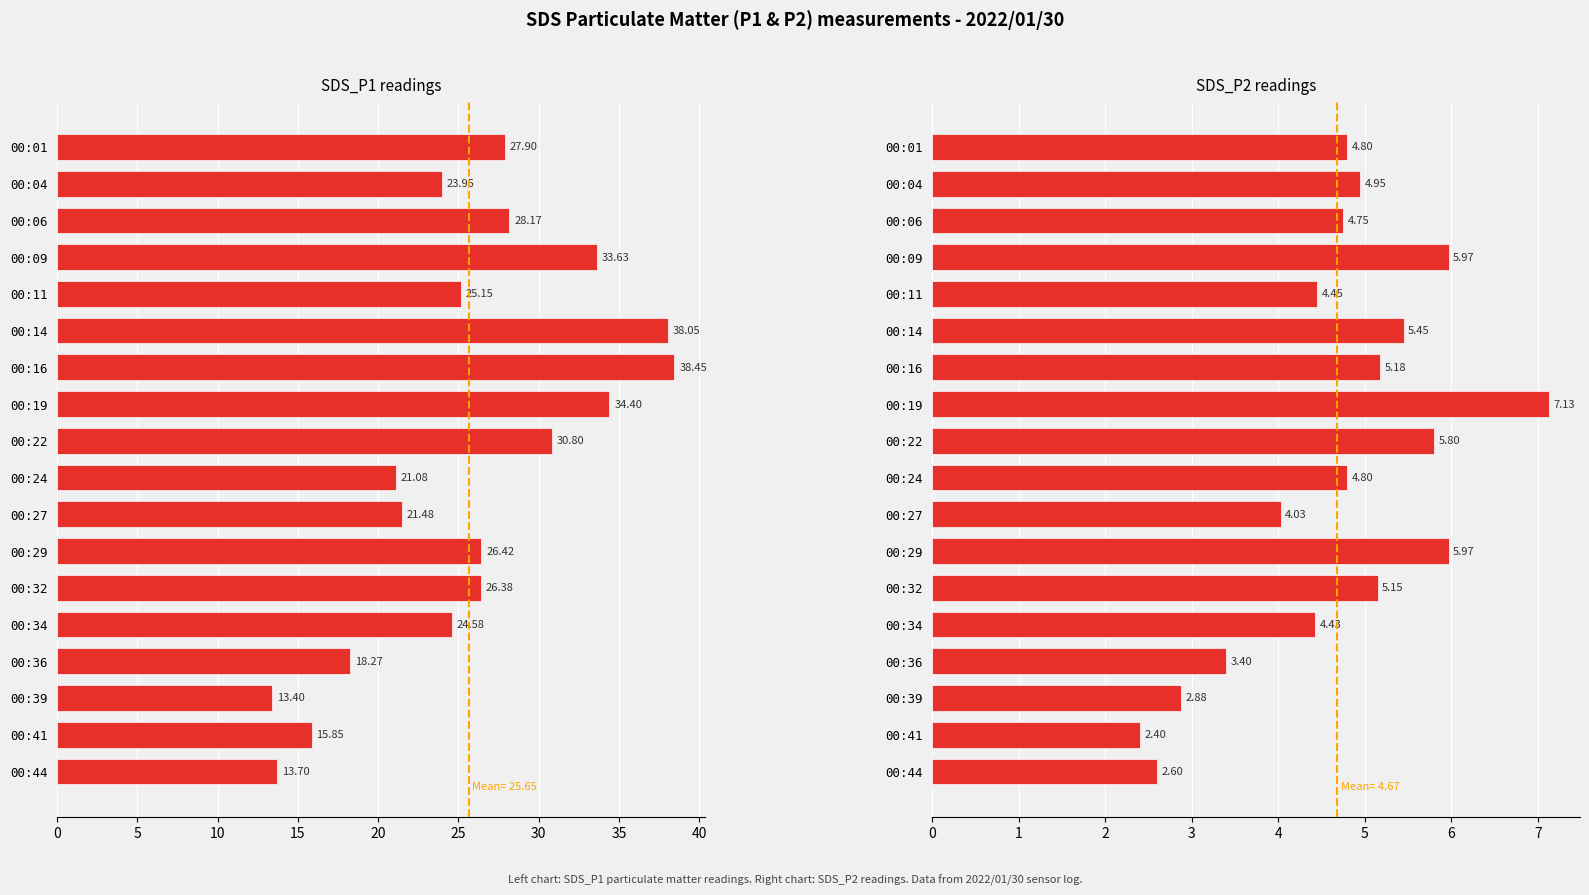

What is the highest value of the SDS_P1 series?

38.5